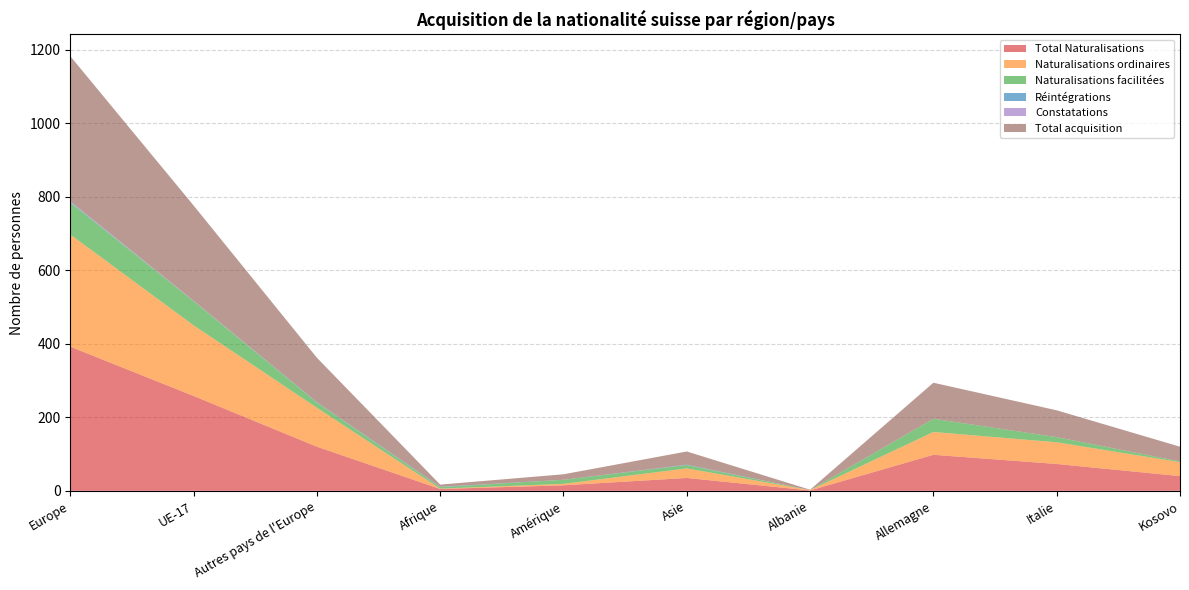

Reading left to right, list all the values displayed in this chart.

Total Naturalisations: 392	258	120	5	15	35	1	98	73	40
Naturalisations ordinaires: 305	192	106	1	4	26	1	62	59	38
Naturalisations facilitées: 87	66	14	4	11	9	0	36	14	2
Réintégrations: 2	0	1	1	0	1	0	0	0	0
Constatations: 1	1	0	0	0	0	0	0	0	0
Total acquisition: 395	259	121	6	15	36	1	98	73	40